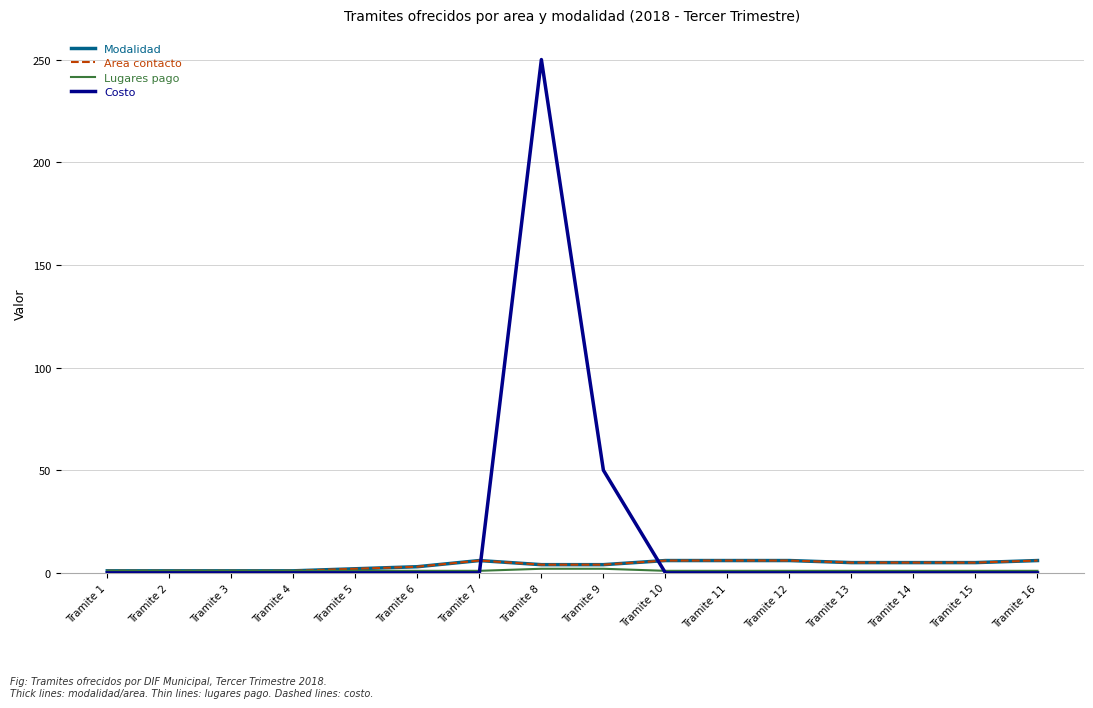

How many interior local peaks does the Costo series have?

1